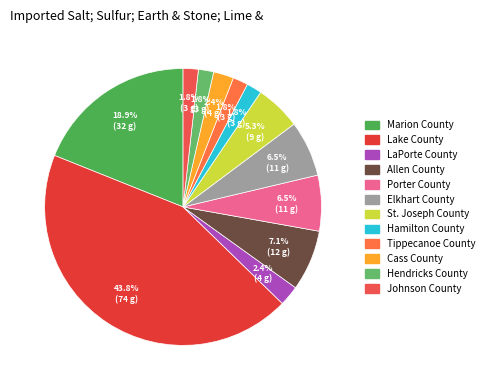

To the nearest percent, what is the combined percentage of LaPorte County and Tippecanoe County?

4%